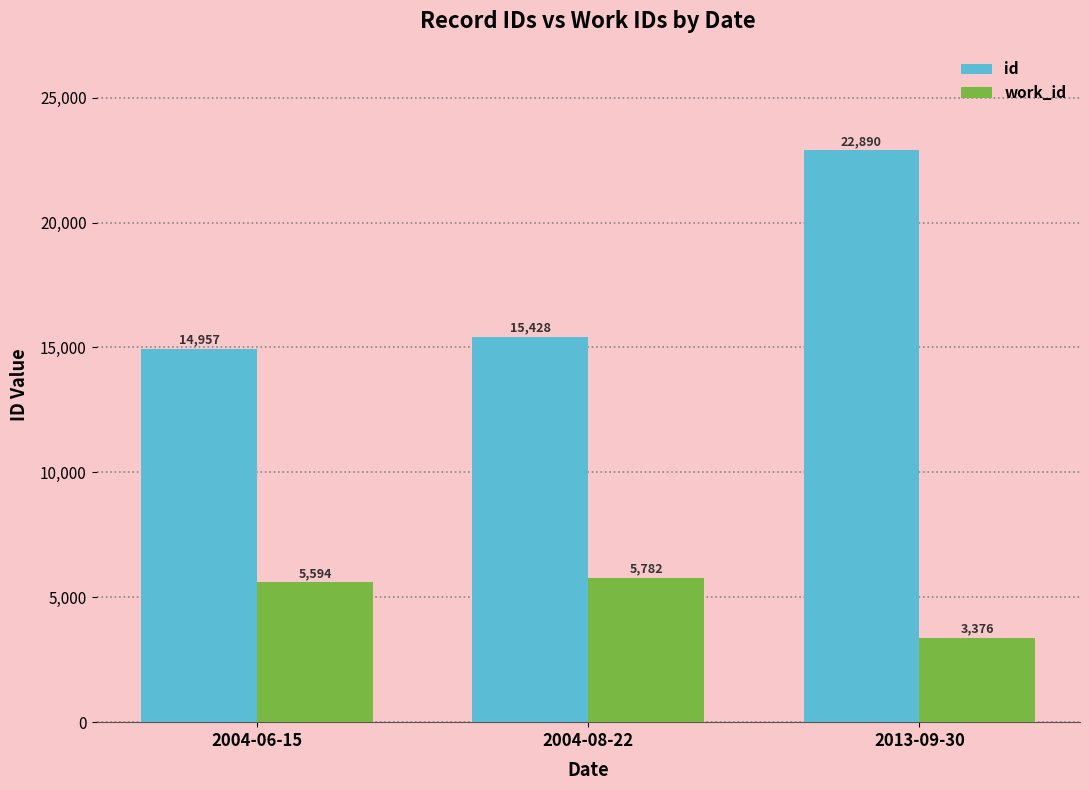

True or false: id has a value of 4624 at 2004-06-15.

False